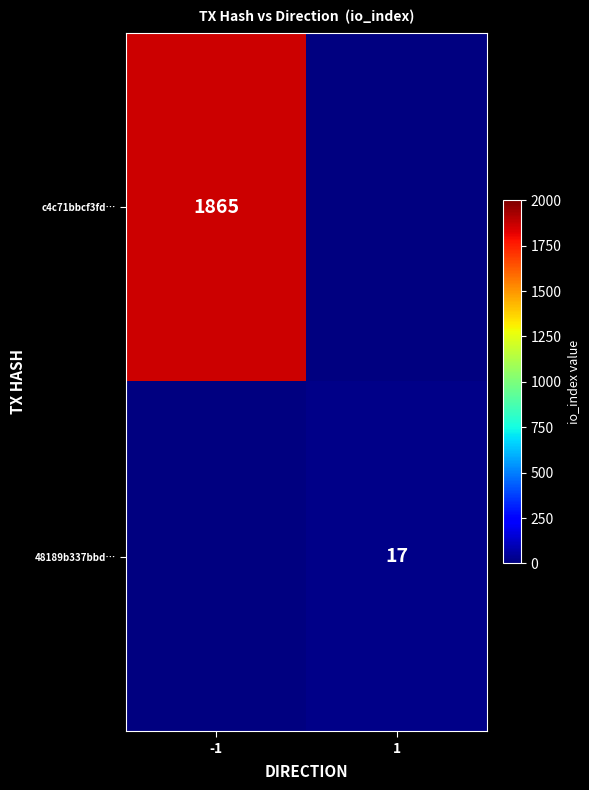

At which category does the chart reach its peak across all series?

-1